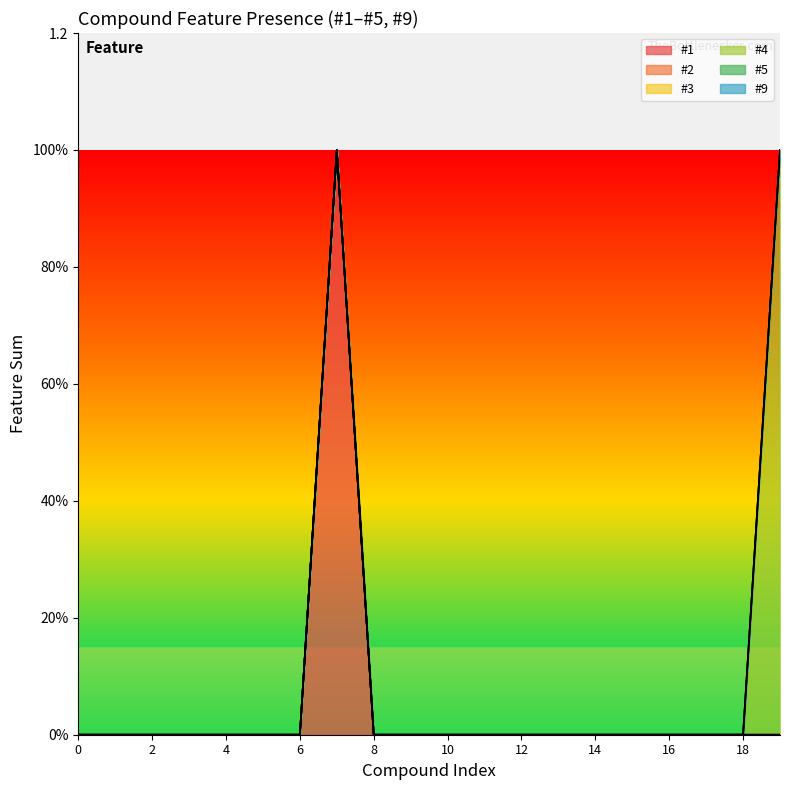

True or false: #5 and #2 cross at least once.

False